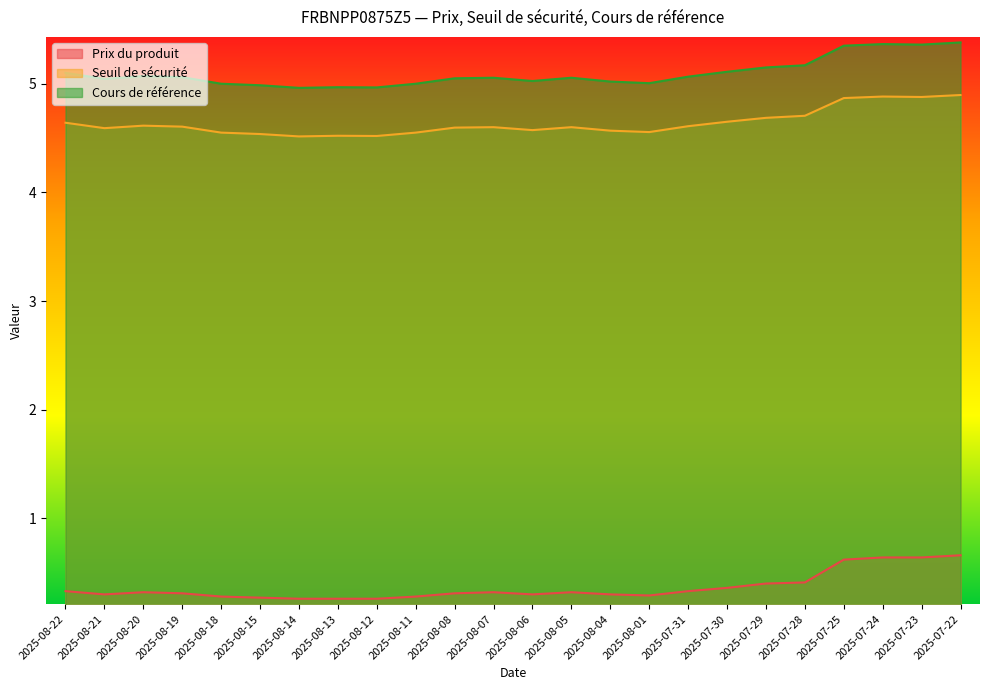

True or false: Seuil de sécurité and Cours de référence cross at least once.

False